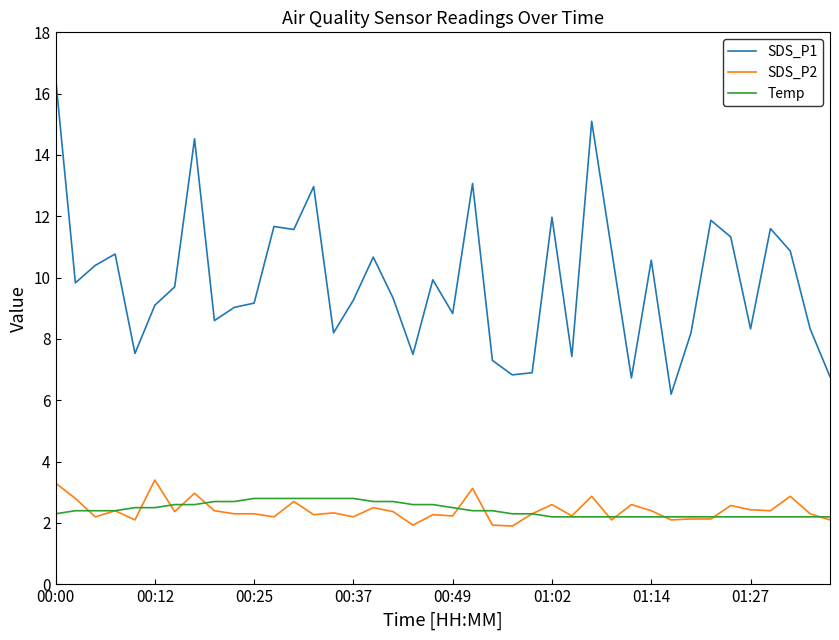

True or false: SDS_P2 and SDS_P1 cross at least once.

False